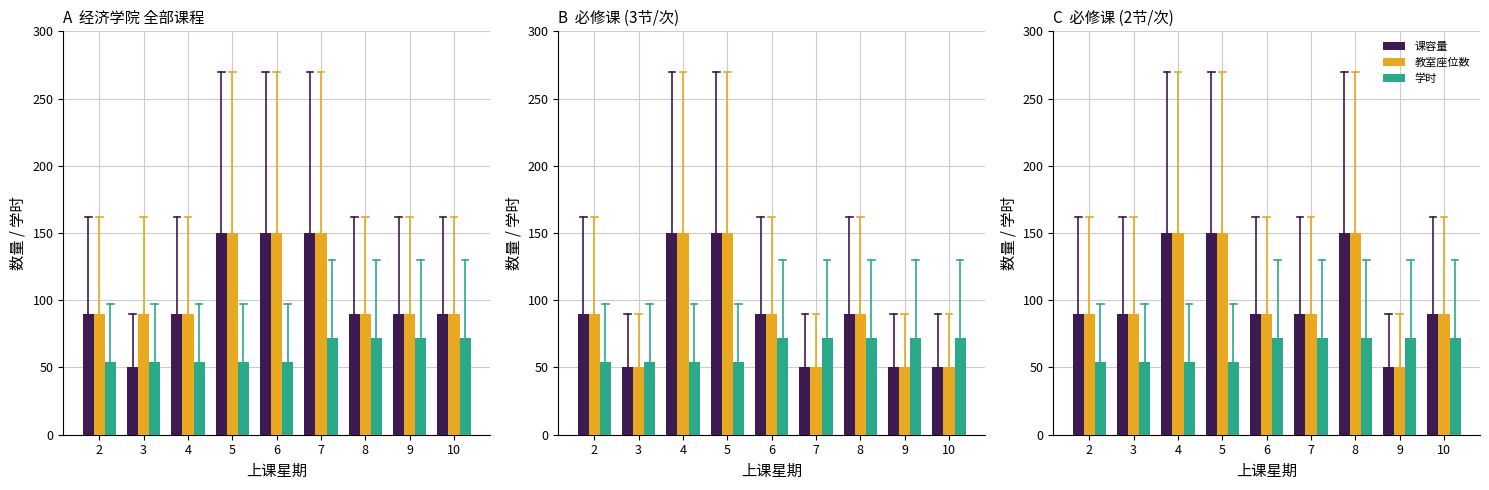

Which series has the largest total across all categories?

课容量